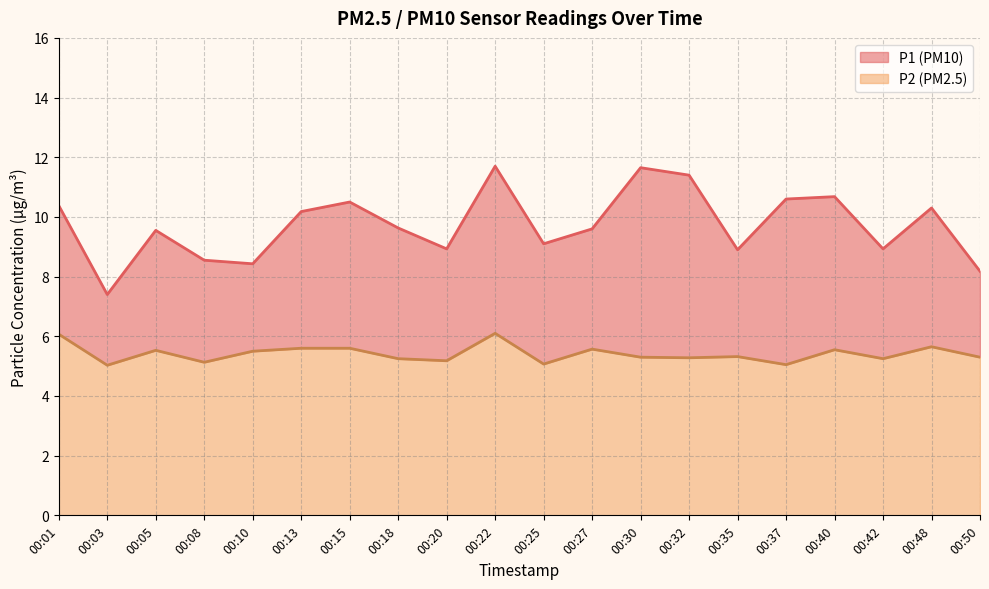

What is the spread (max minus min) of values at 00:13?

4.6